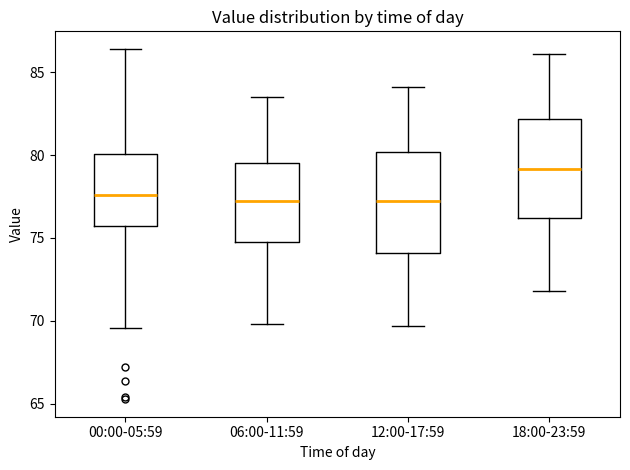

Where does the upper whisker of the box for 00:00-05:59 end on the y-axis? The values are not printed on the chart, so give them approximately, as read against the axis.

86.5